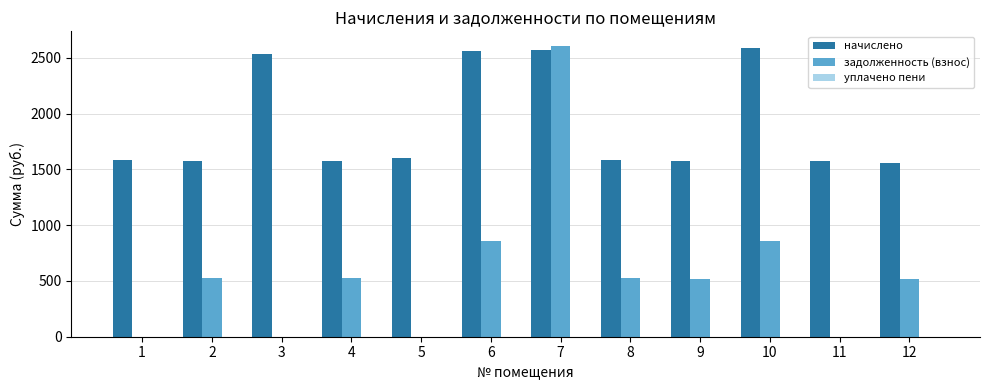

What is the highest value of the начислено series?

2584.5